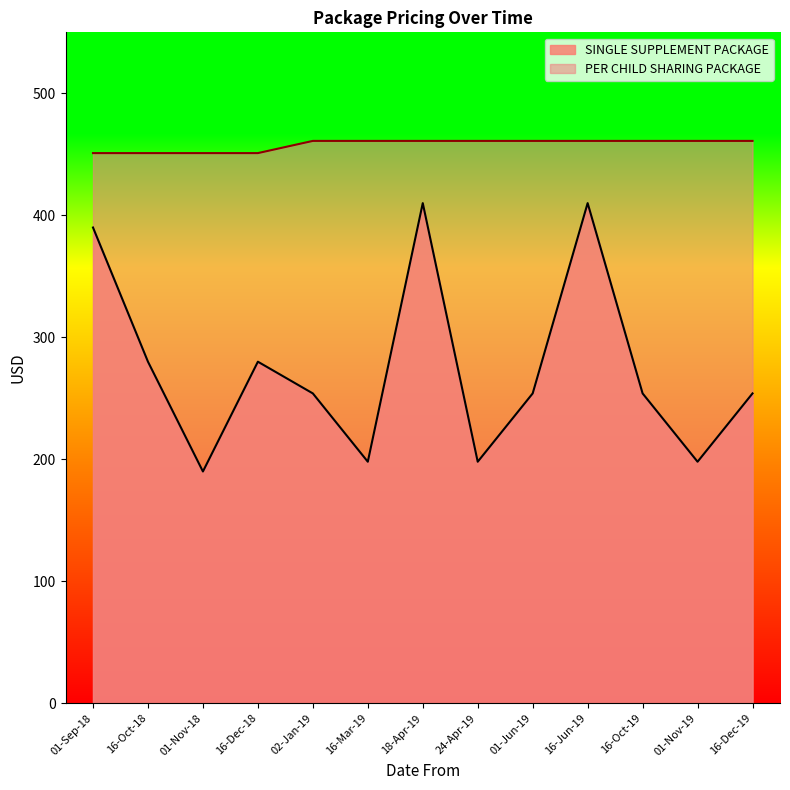

How many categories are shown in the chart?

13